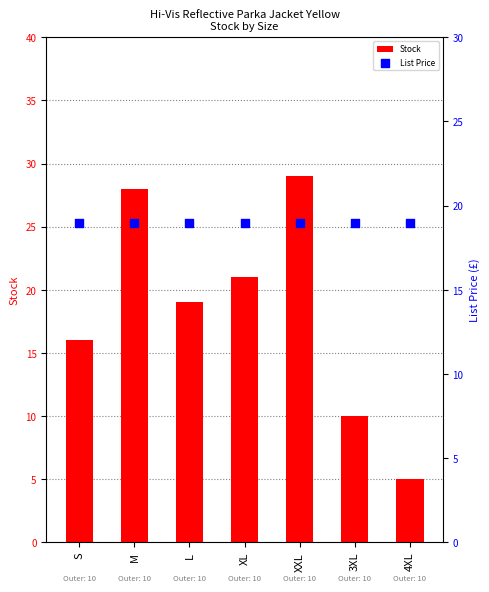

What are all the series names shown in the legend?

Stock, List Price